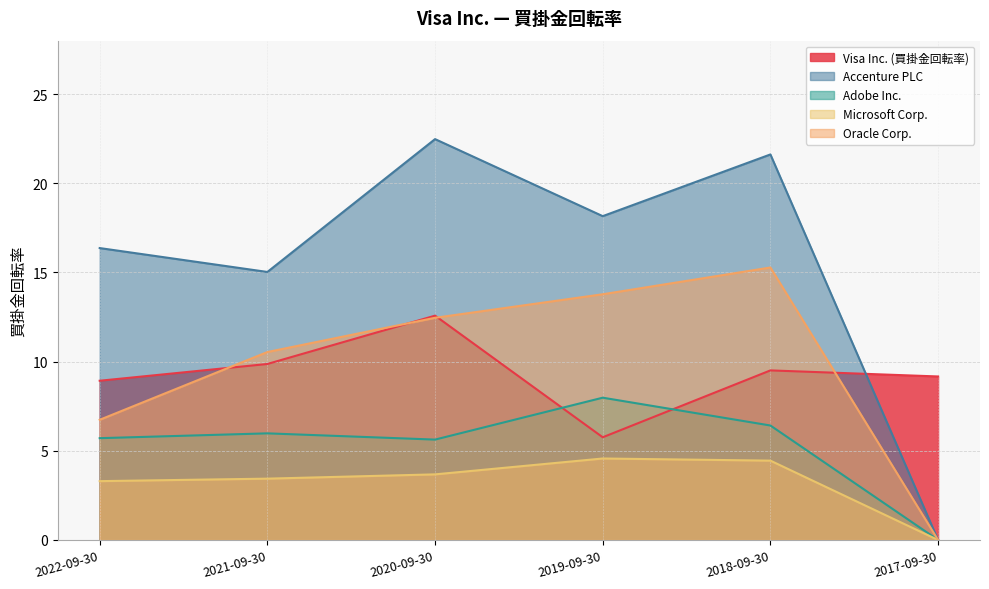

What is the difference between the maximum and minimum values in the Oracle Corp. series?

15.3